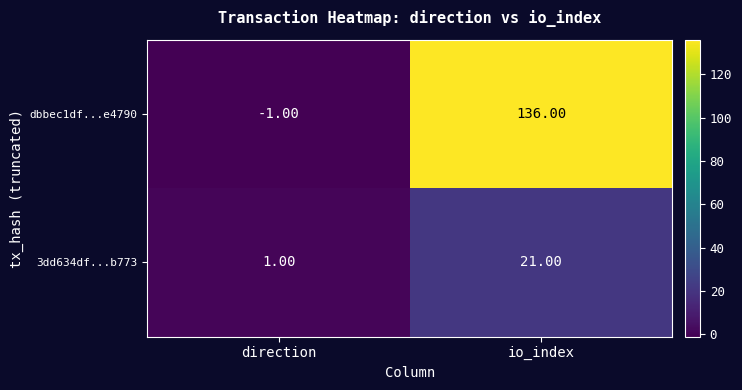

Rank the series by their maximum value, from highest to lowest.

dbbec1df...e4790, 3dd634df...b773